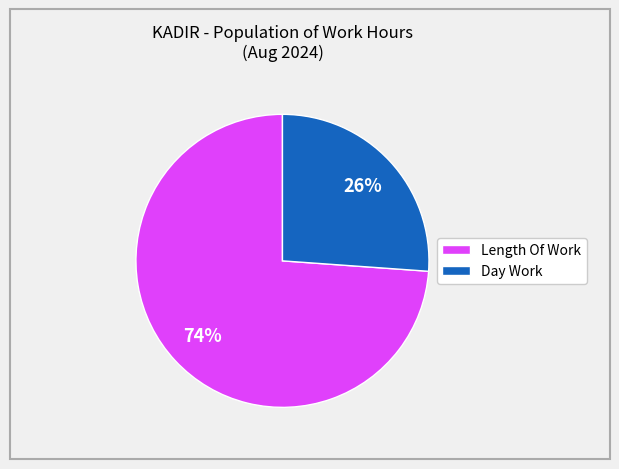

Is it true that Length Of Work is 74% of the pie?

True